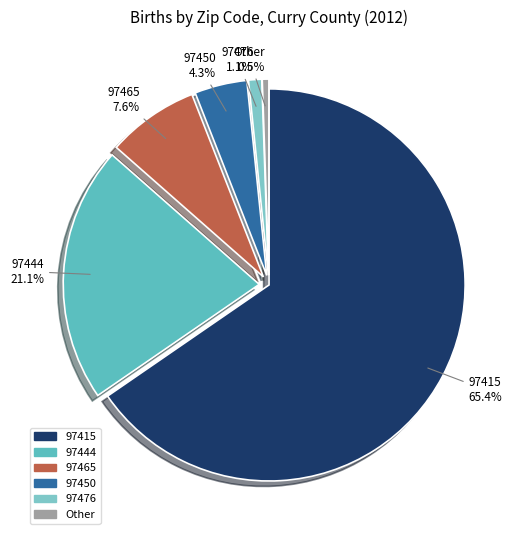

Count the number of slices in the pie.

6